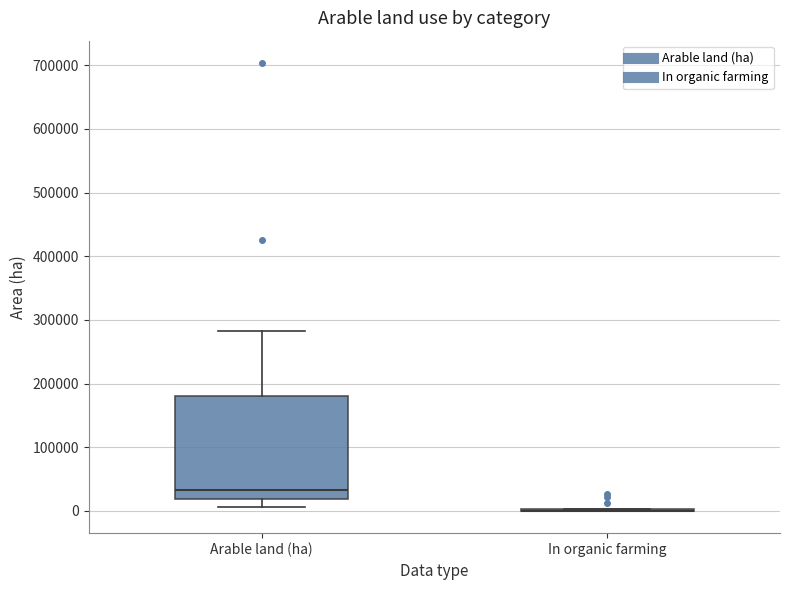

Which box is the tallest, from its lower edge to its upper edge?

Arable land (ha)